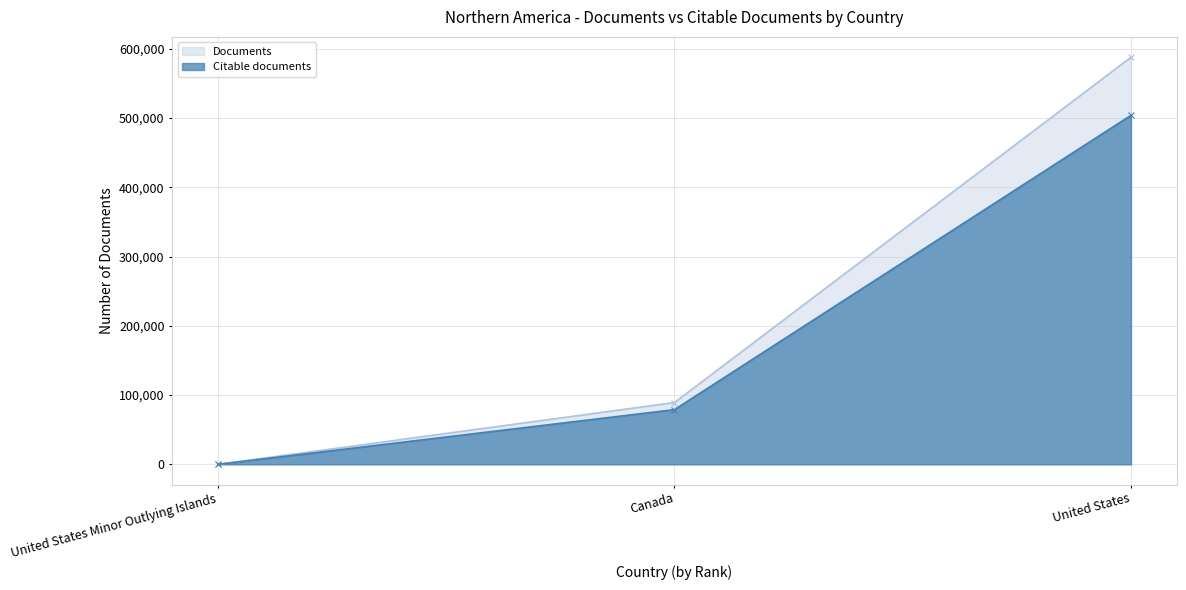

What position from the right is United States Minor Outlying Islands?

3